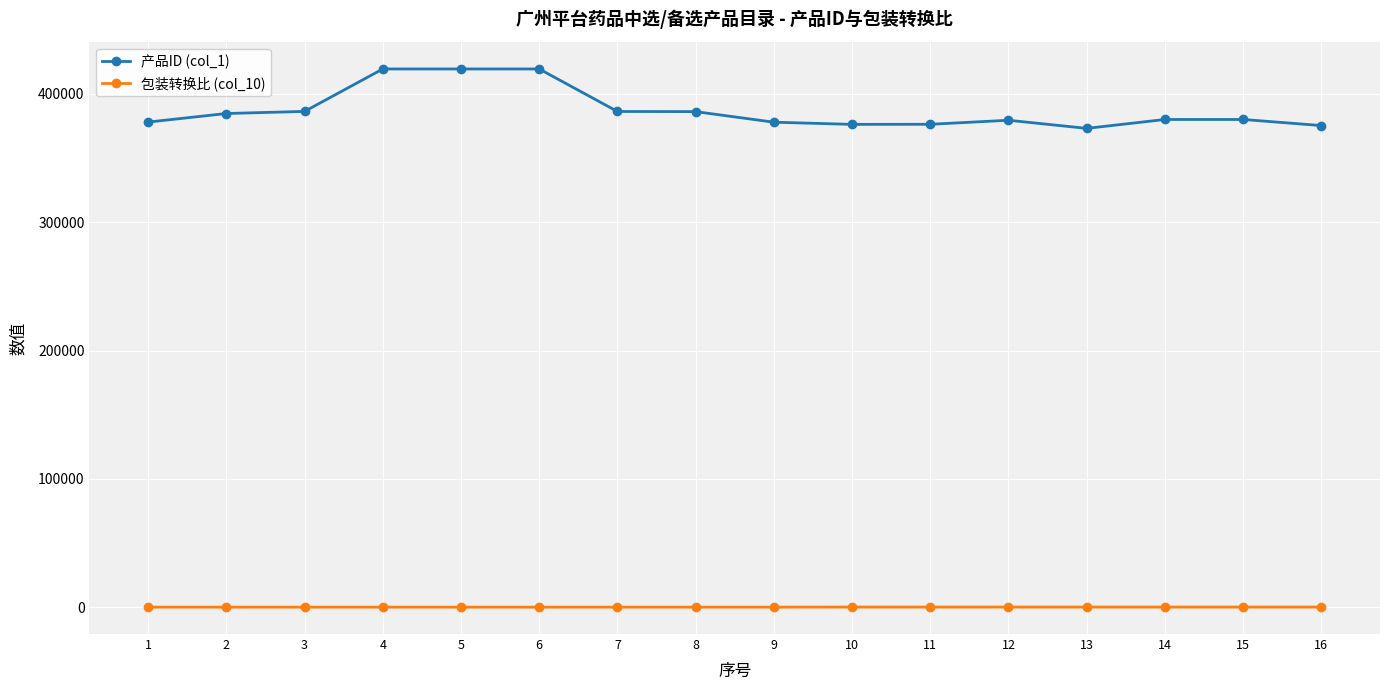

Which series has the largest range (max minus min)?

产品ID (col_1)